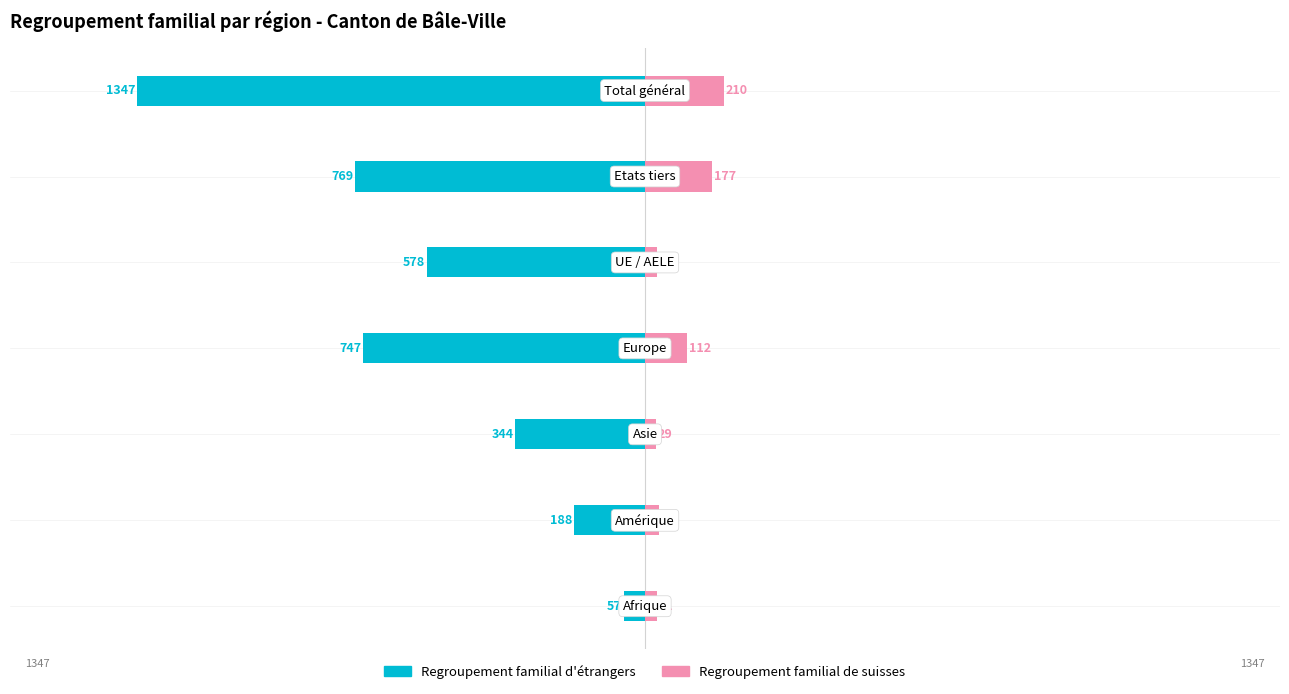

Reading left to right, extract all data points from this chart.

Regroupement familial d'étrangers: -57	-188	-344	-747	-578	-769	-1347
Regroupement familial de suisses: 31	36	29	112	33	177	210